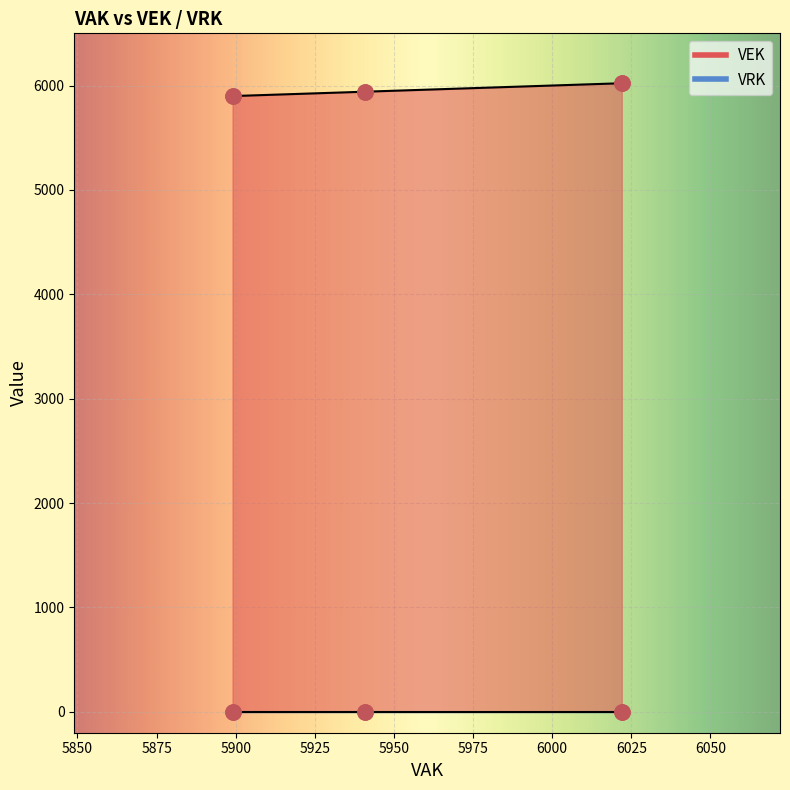

Which series has the widest spread of Y values?

VEK